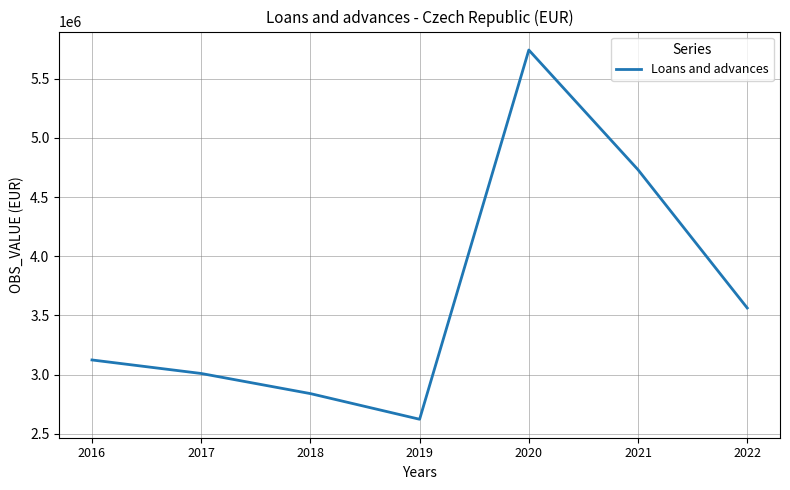

Is it true that the value at 2018 is 2838771?

True